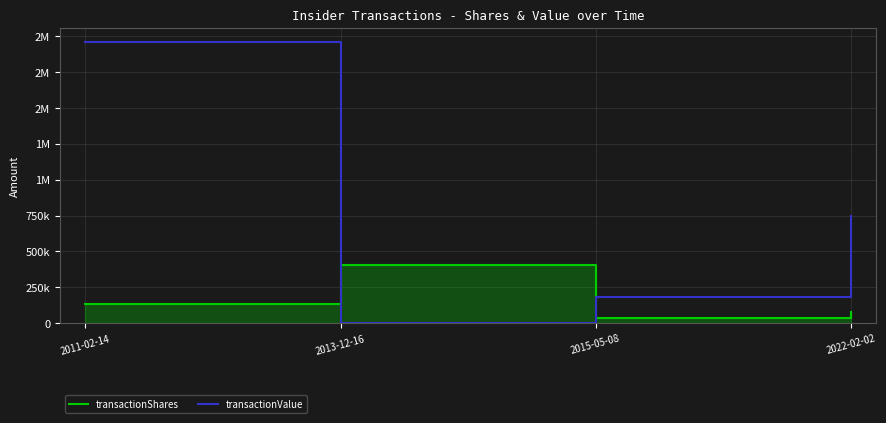

Which series ends up on top after the final intersection of transactionShares and transactionValue?

transactionValue